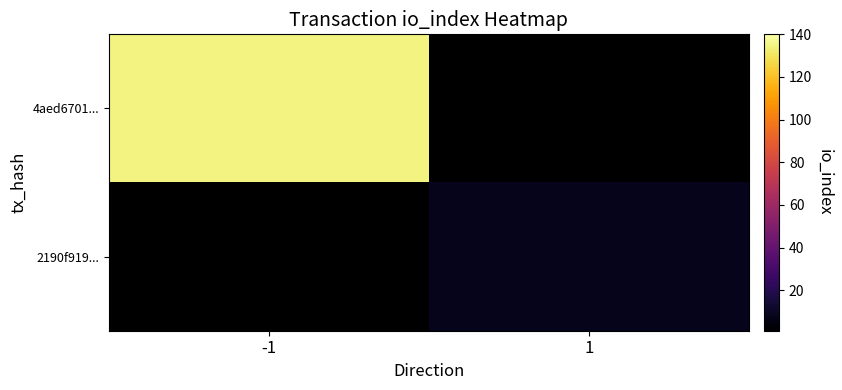

Rank the series by their maximum value, from highest to lowest.

4aed6701..., 2190f919...